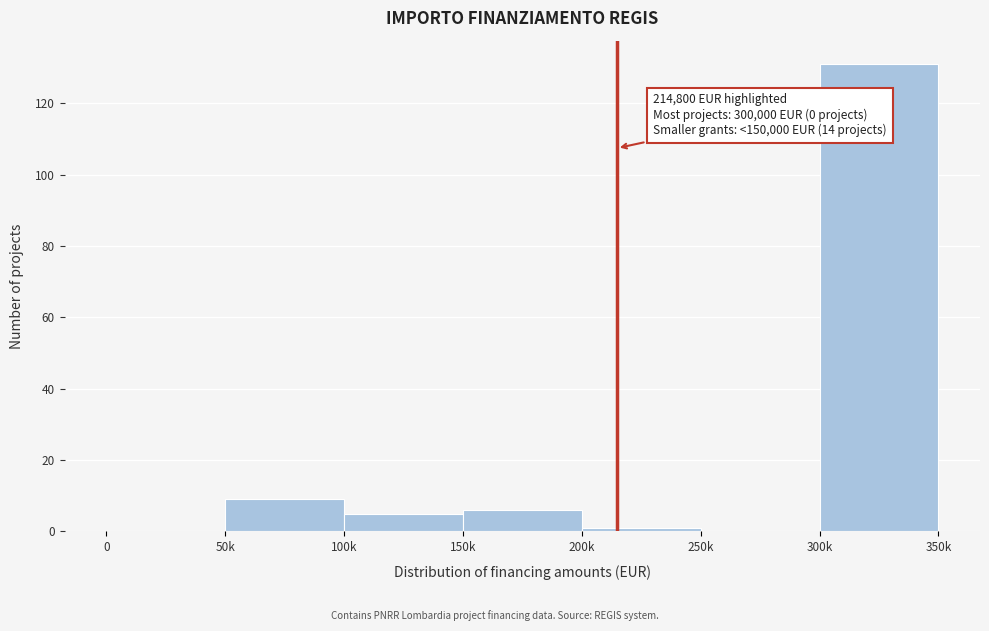

Reading left to right, what are all the values shown in this chart?

0=0	50k=9	100k=5	150k=6	200k=1	250k=0	300k=131